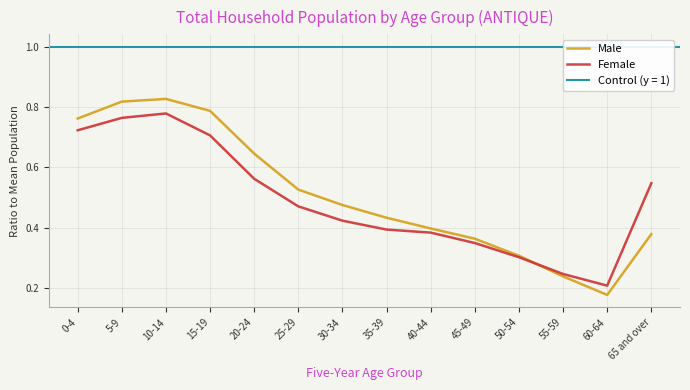

The Male series shows 0.3 at 30-34. True or false?

False